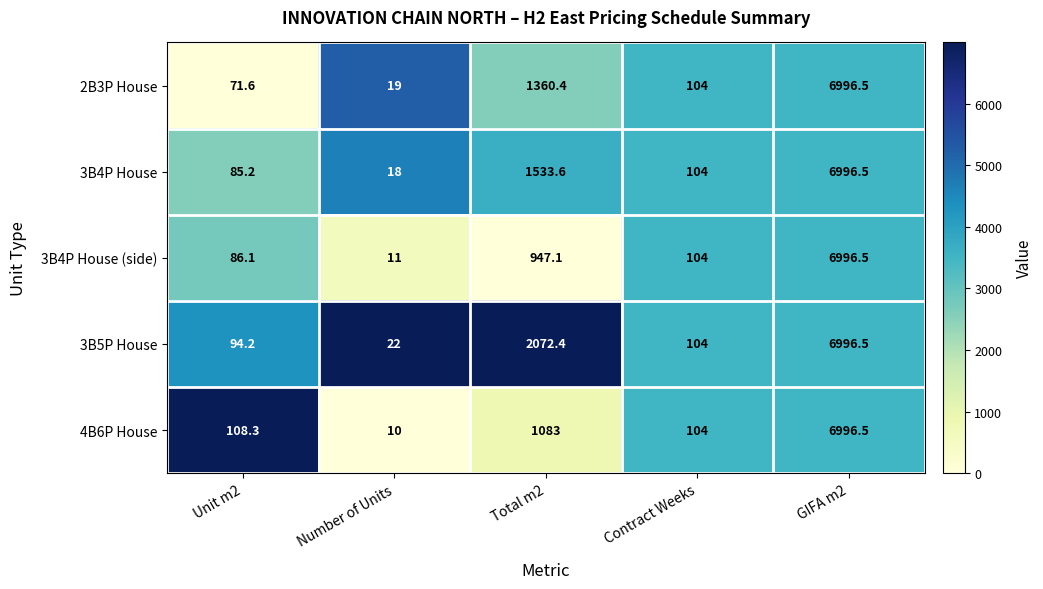

What is the average value of the 3B5P House series?

1857.8